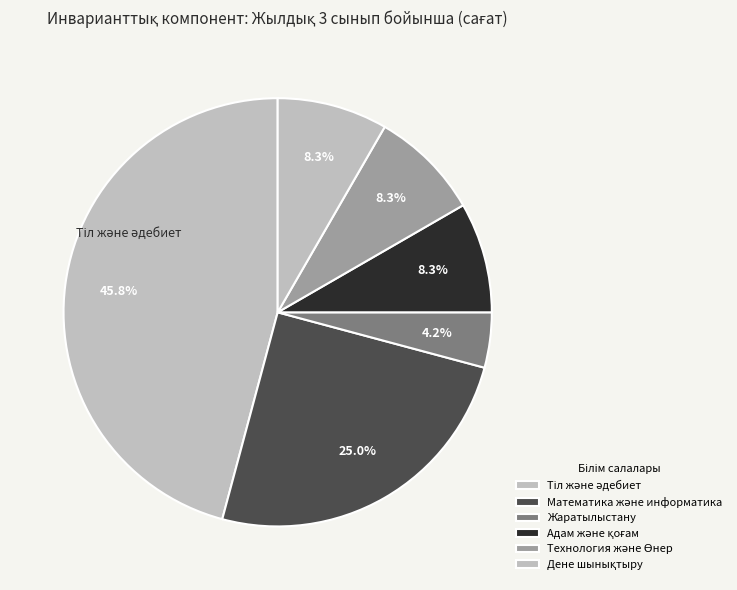

To the nearest percent, what is the difference between the largest and smallest slice percentages?

42%